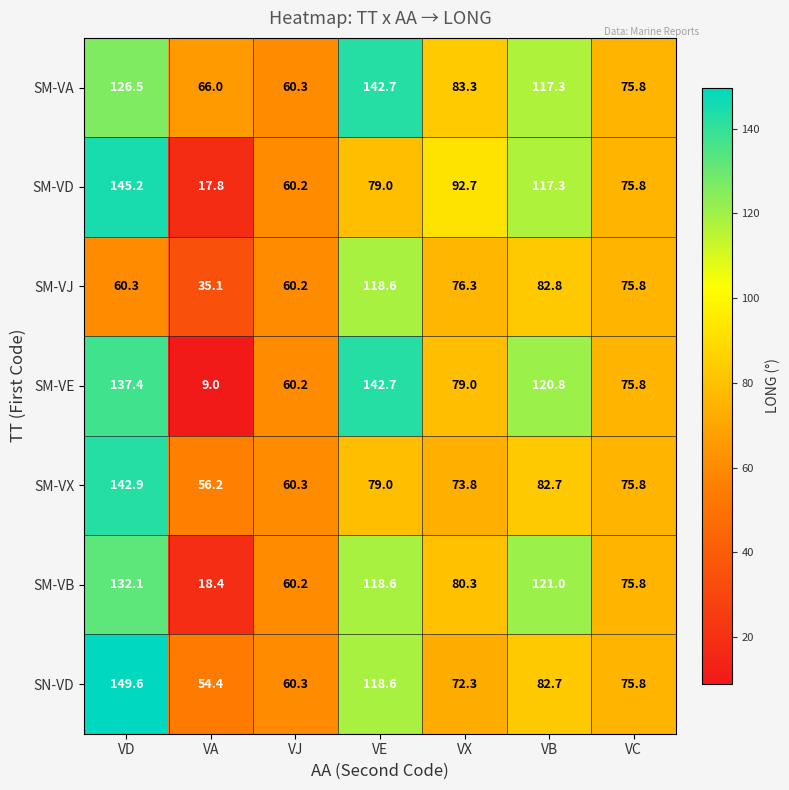

Which series has the widest spread of values?

SM-VE